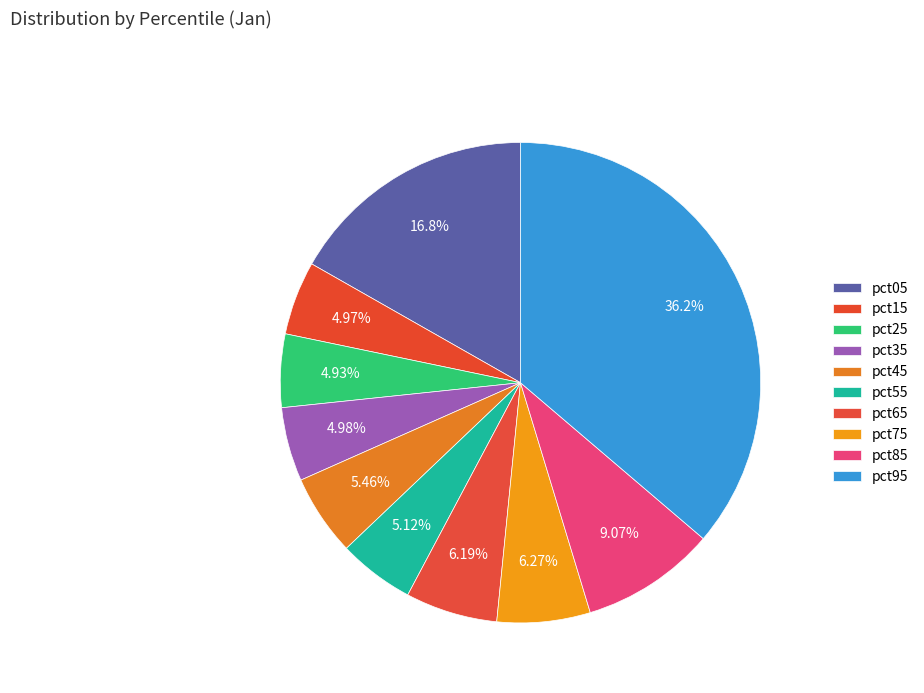

How many slices are in this pie chart?

10